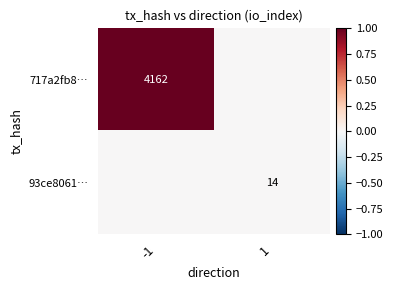

Is the value of 717a2fb8… at -1 greater than the value of 93ce8061… at 1?

Yes